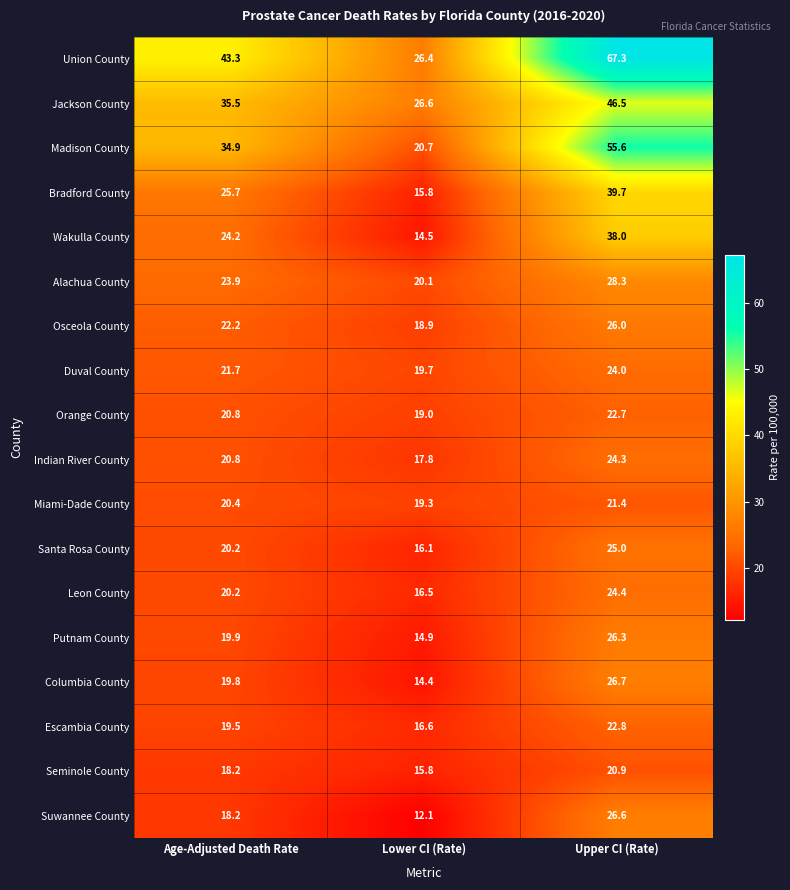

Rank the categories by Seminole County value from highest to lowest.

Upper CI (Rate), Age-Adjusted Death Rate, Lower CI (Rate)